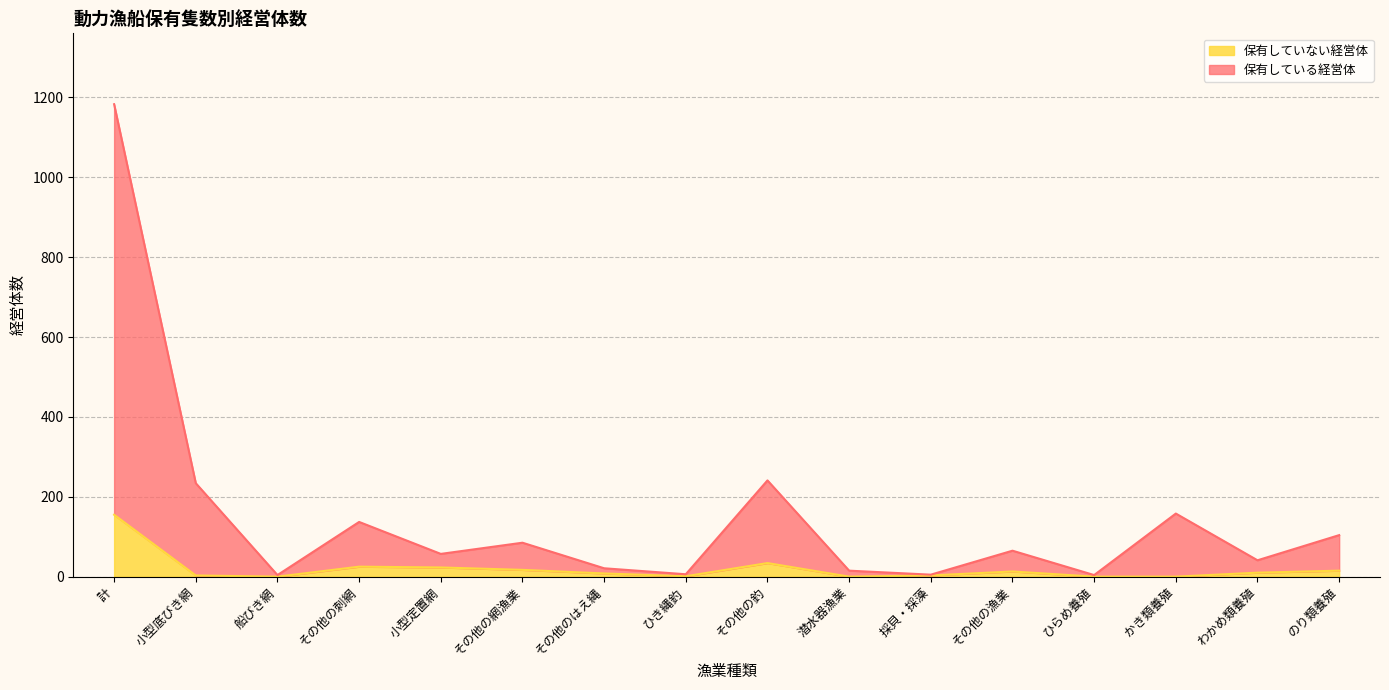

What position from the right is その他のはえ縄?

10